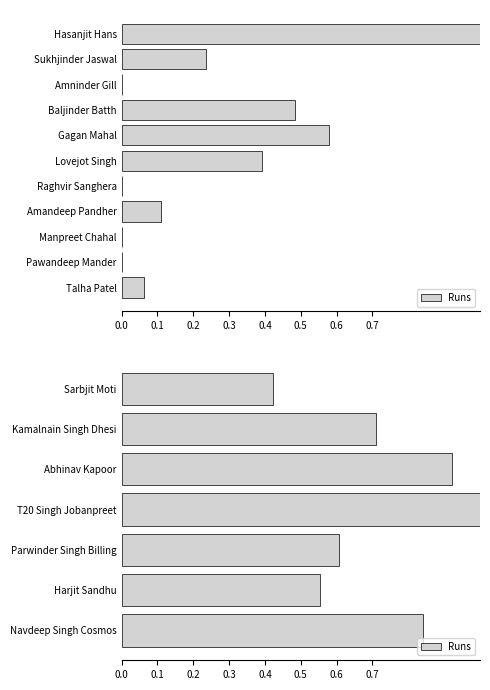

The value at Sarbjit Moti is 0.1. True or false?

False